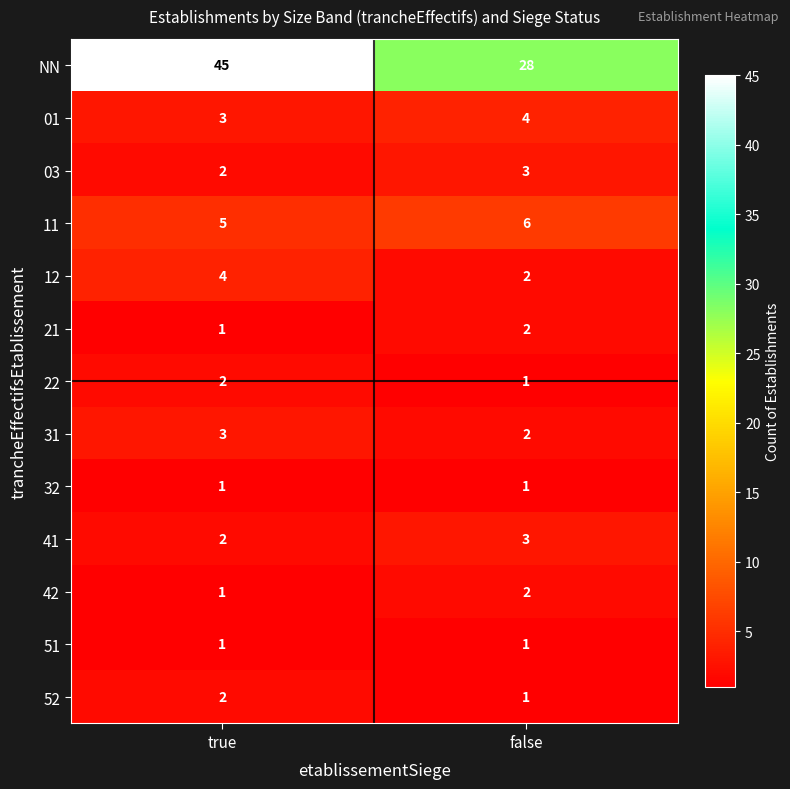

Is the value of 21 at true greater than the value of NN at false?

No